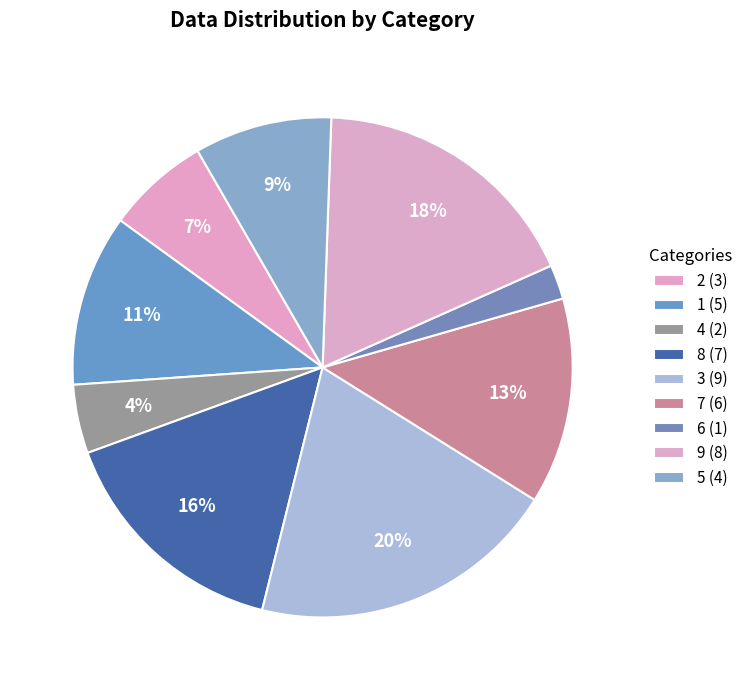

Which category has the biggest portion of the pie?

3